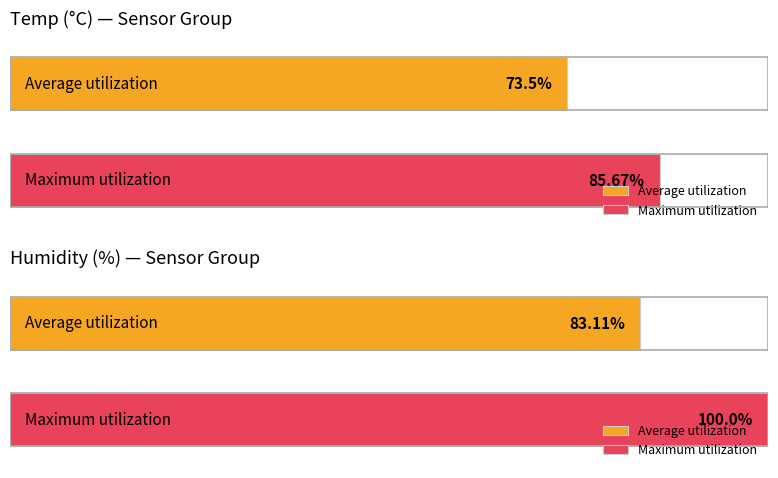

Rank the series at 00:05 from lowest to highest value.

Temp, Humidity